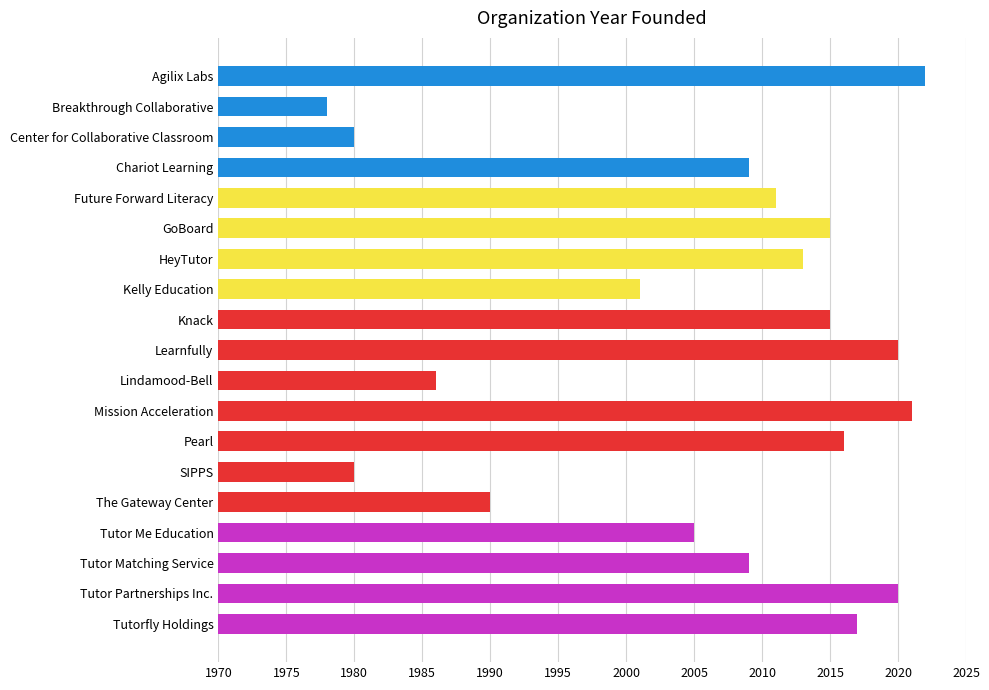

What is the average value?

2006